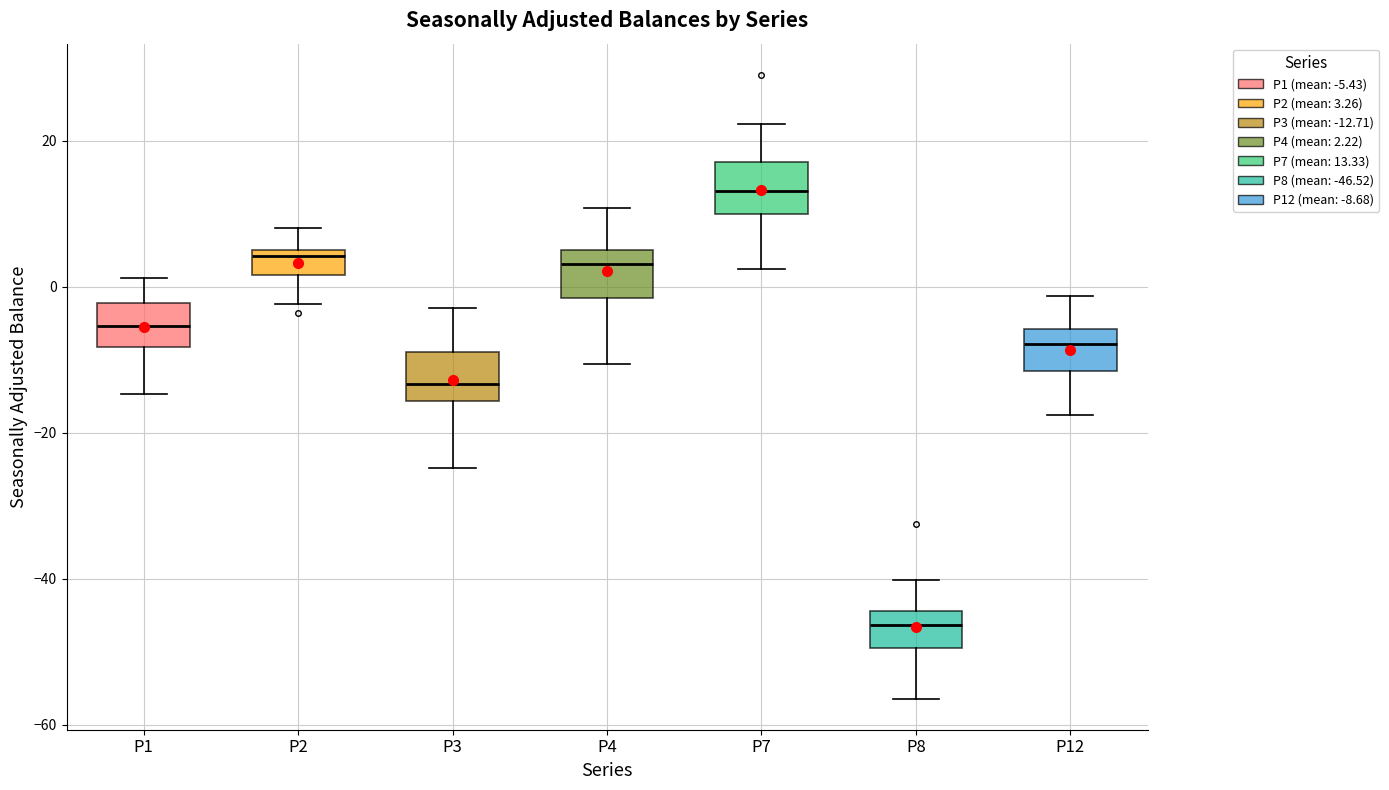

Reading left to right, read every box against the y-axis: the position of its median line, the range the box covers, and the ends of its whiskers. The values are not printed on the chart, so give them approximately, as read against the axis.

P1: median -6, box -8 to -2, whiskers -14 to 2
P2: median 4, box 2 to 6, whiskers -2 to 8
P3: median -14, box -16 to -8, whiskers -24 to -2
P4: median 4, box -2 to 6, whiskers -10 to 10
P7: median 14, box 10 to 18, whiskers 2 to 22
P8: median -46, box -50 to -44, whiskers -56 to -40
P12: median -8, box -12 to -6, whiskers -18 to -2